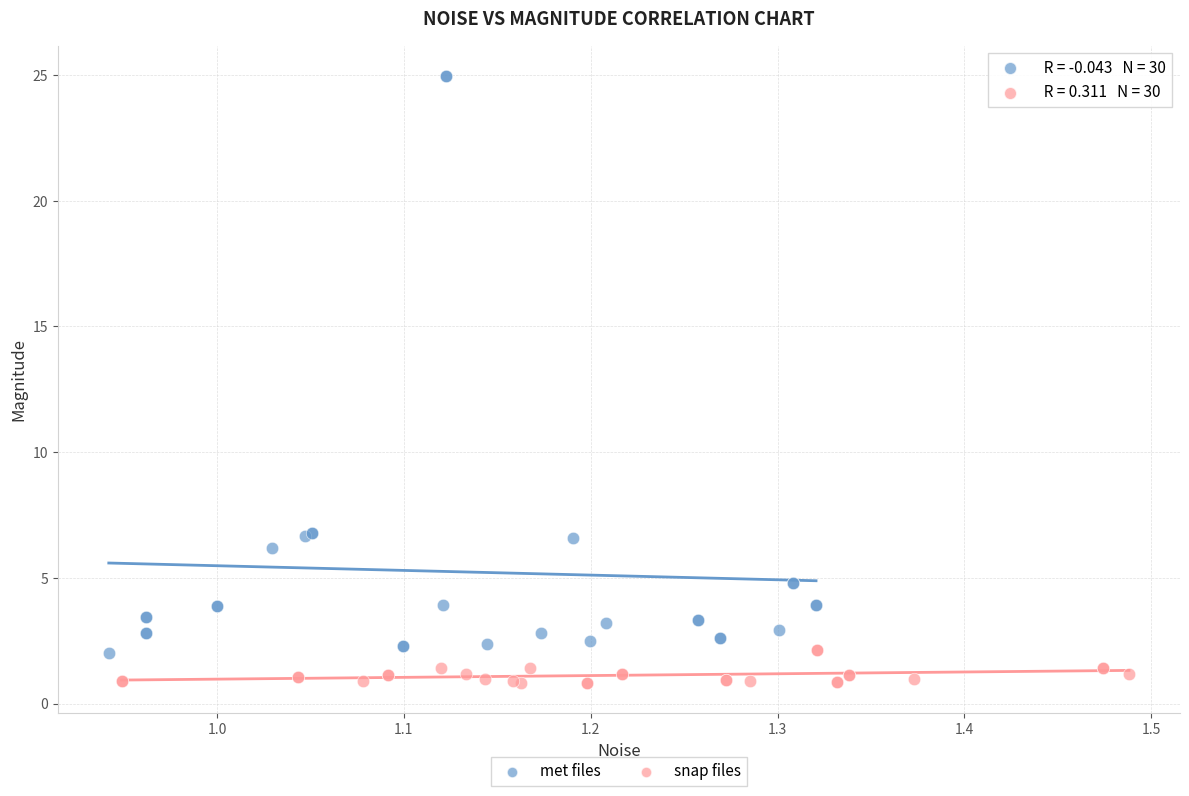

Which series has the widest spread of Y values?

met files